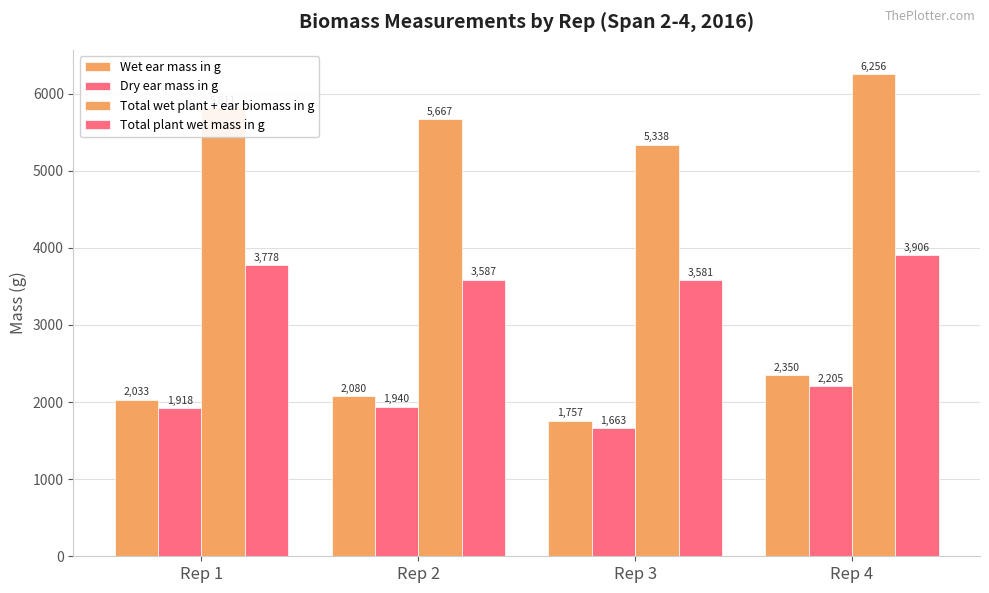

How many bars are there in total?

16